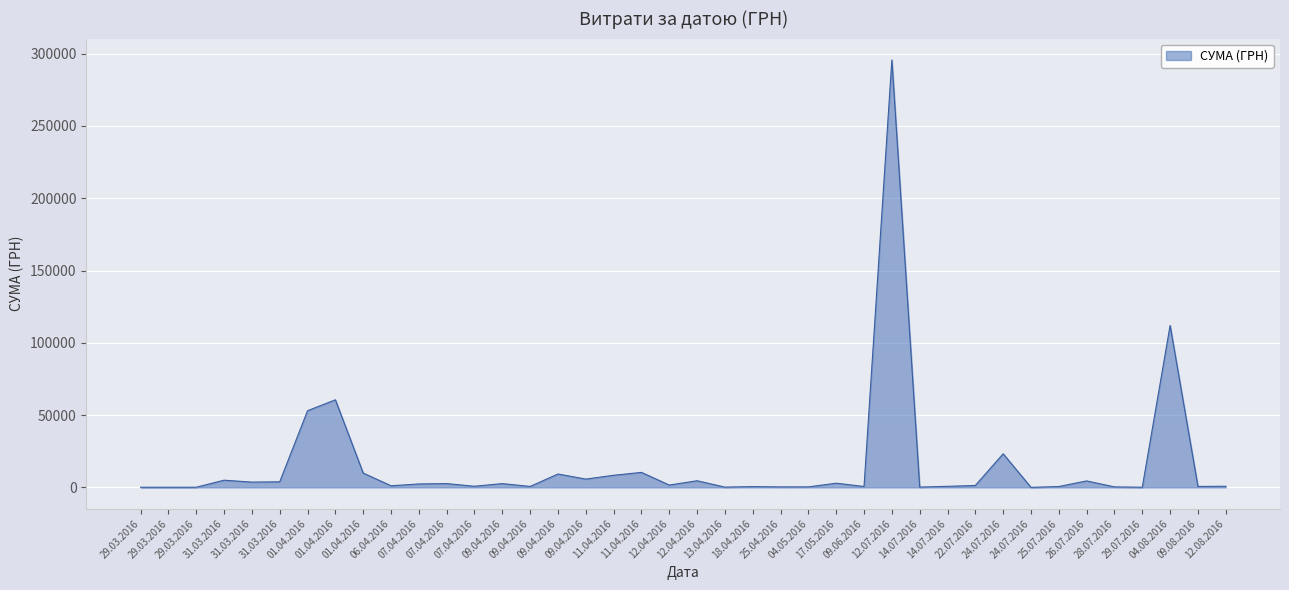

Count the number of categories in the chart.

40